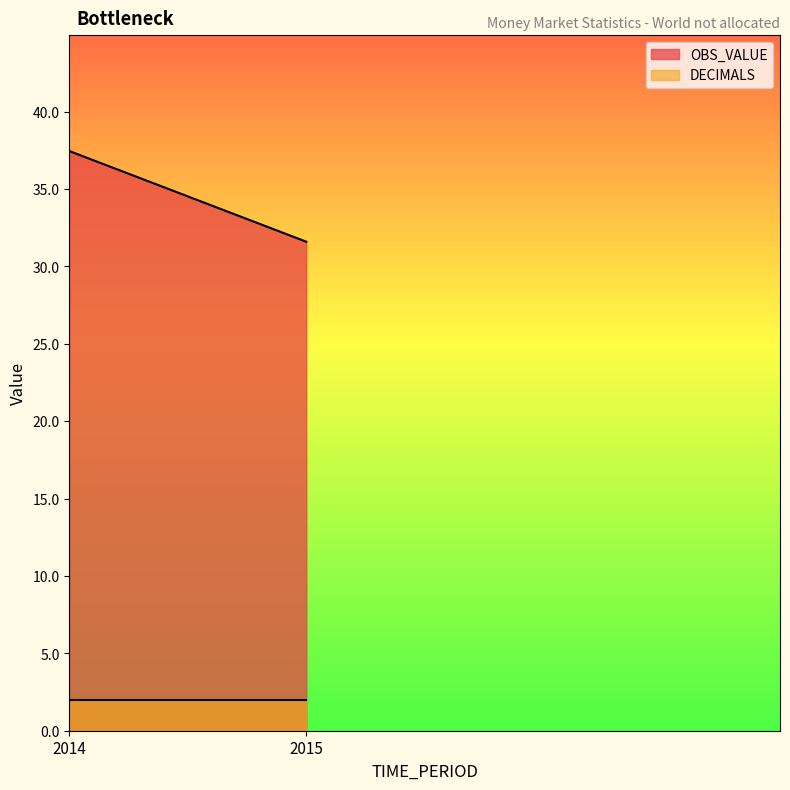

What is the total value across all series at 2014?

39.4